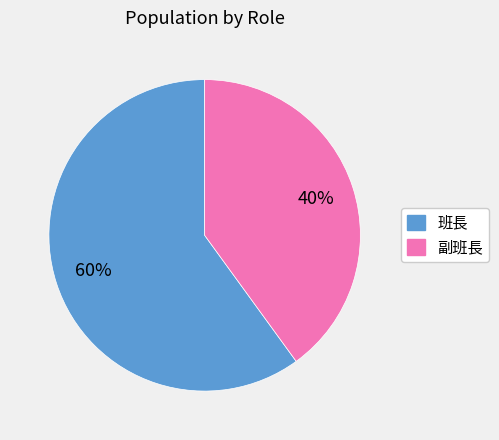

How many slices are in this pie chart?

2